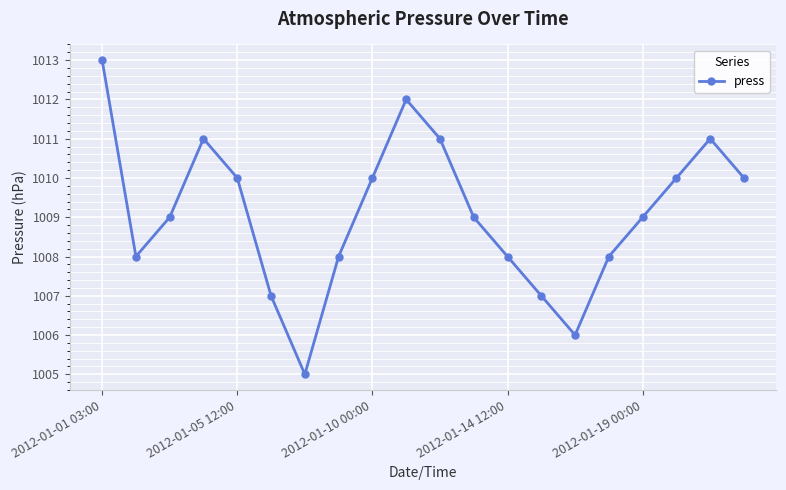

Reading left to right, transcribe all the data shown in this chart.

1013	1008	1009	1011	1010	1007	1005	1008	1010	1012	1011	1009	1008	1007	1006	1008	1009	1010	1011	1010